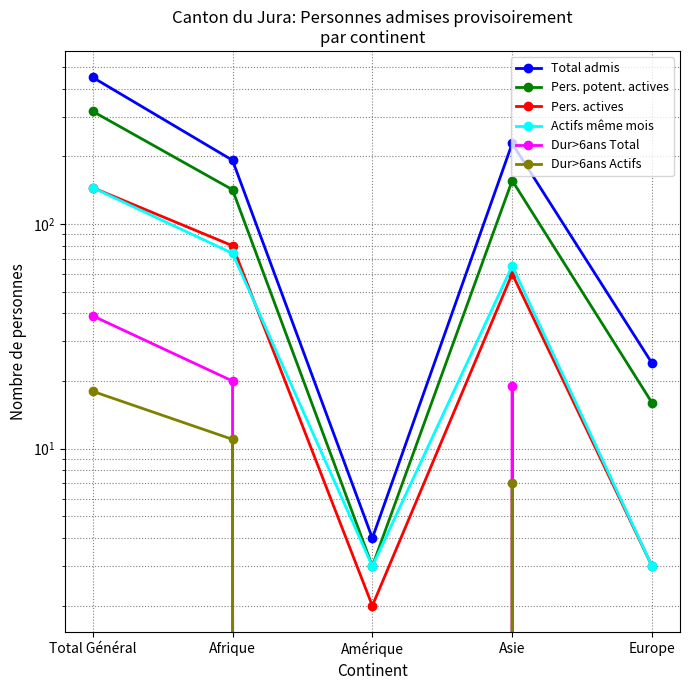

What are all the series names shown in the legend?

Total admis, Pers. potent. actives, Pers. actives, Actifs même mois, Dur>6ans Total, Dur>6ans Actifs